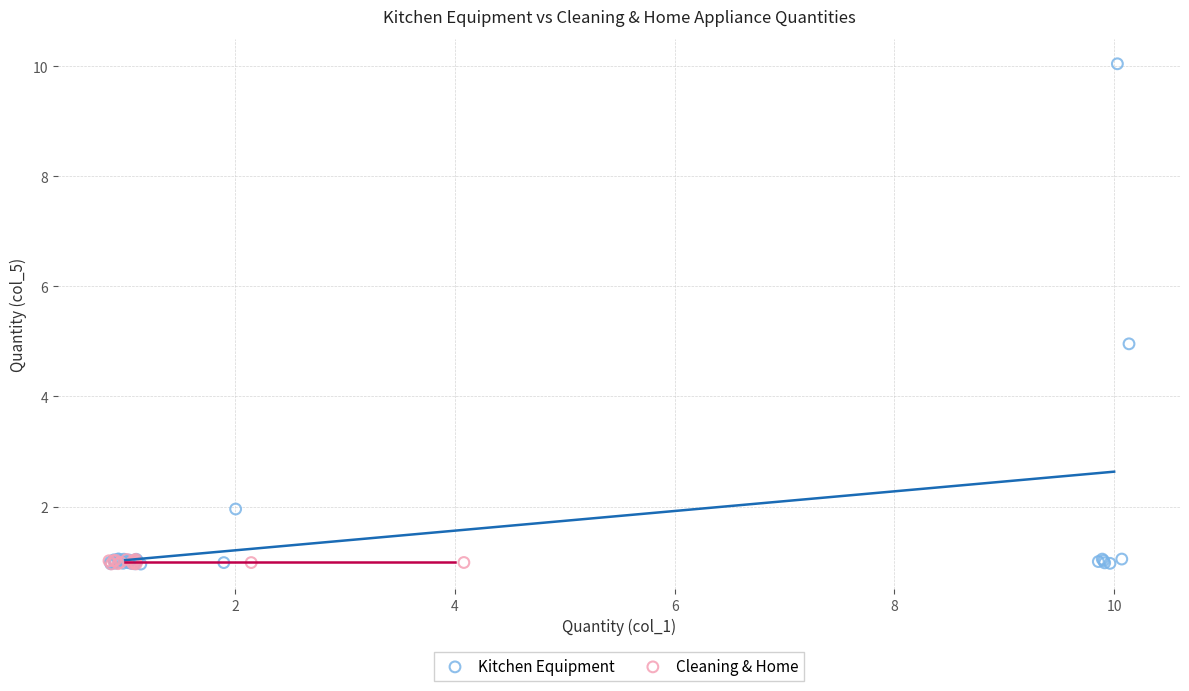

Which series contains the highest Y value?

Kitchen Equipment